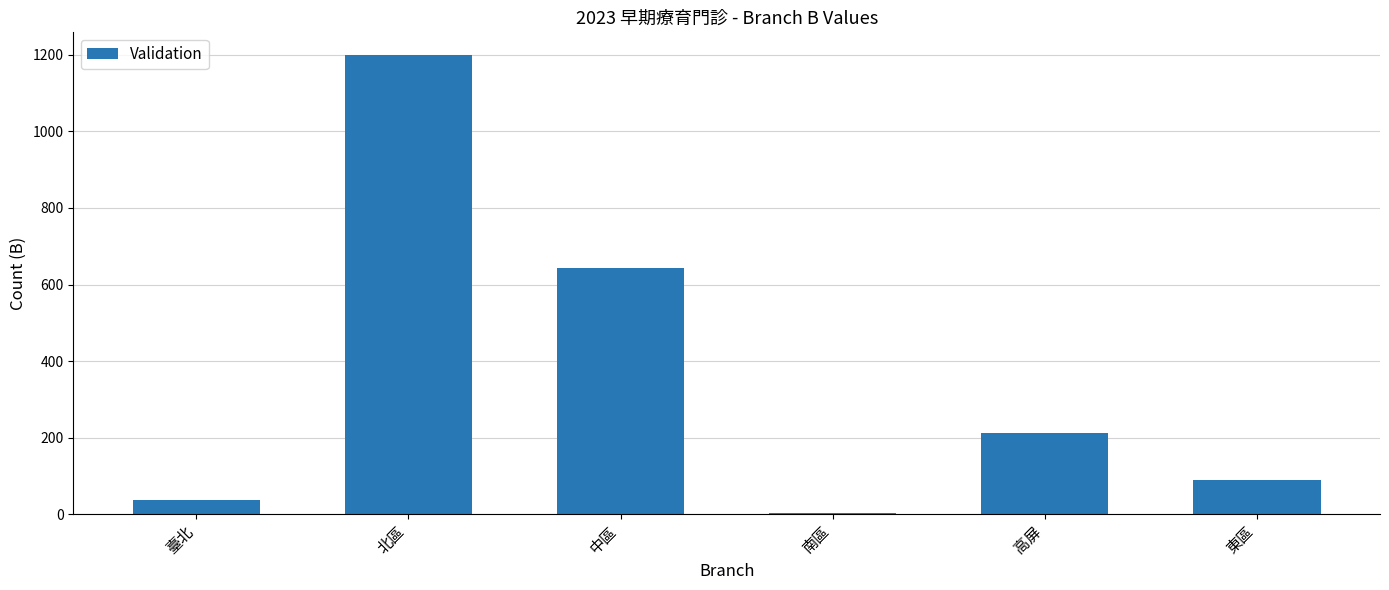

What is the sum of the values at 高屏 and 臺北?

248